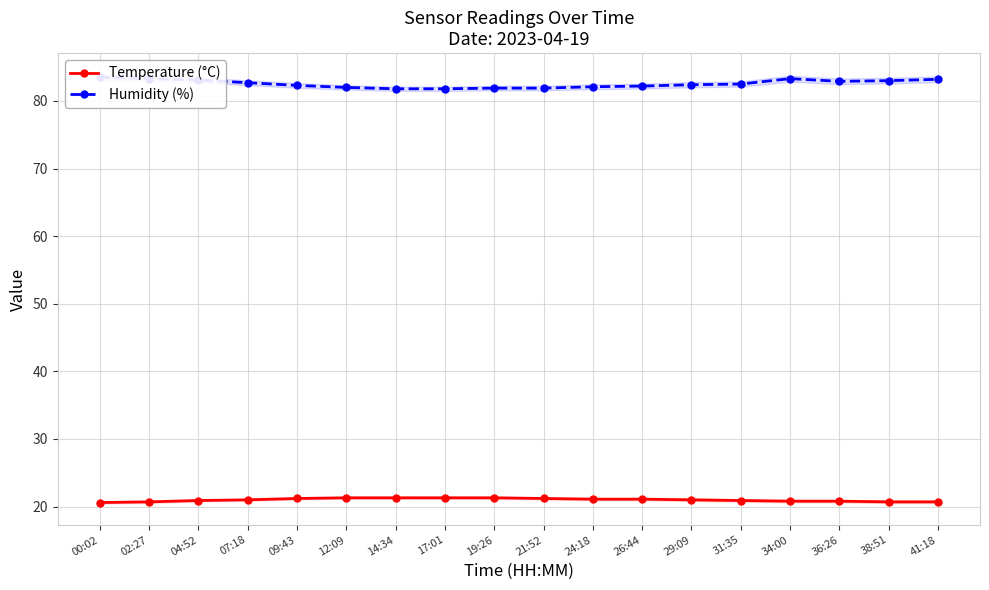

What is the label of the 11th point from the right?

17:01